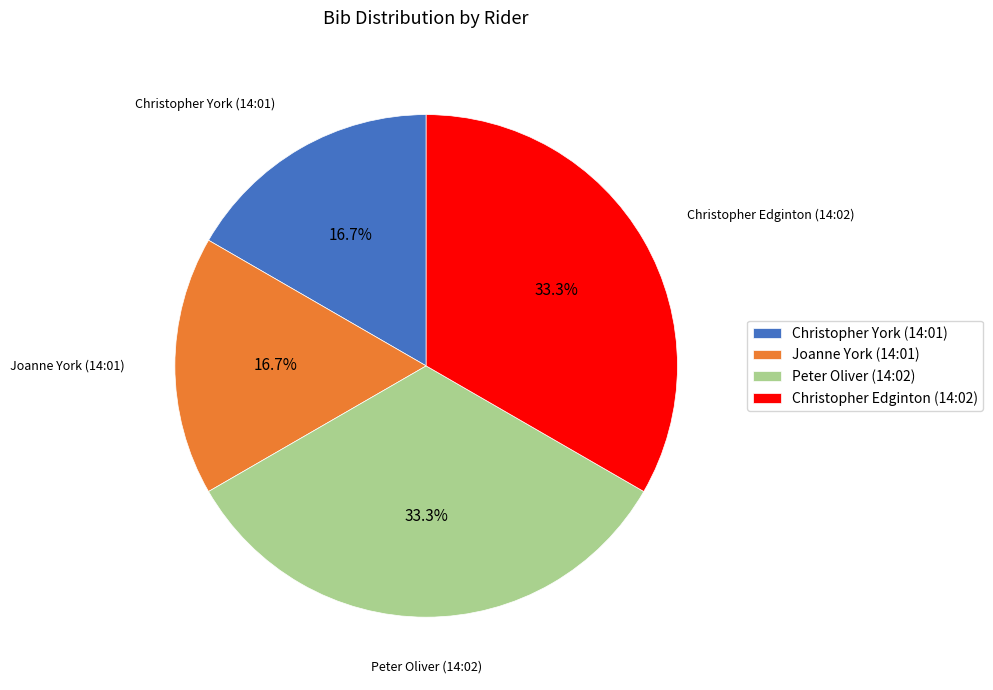

To the nearest percent, what is the average slice percentage?

25%